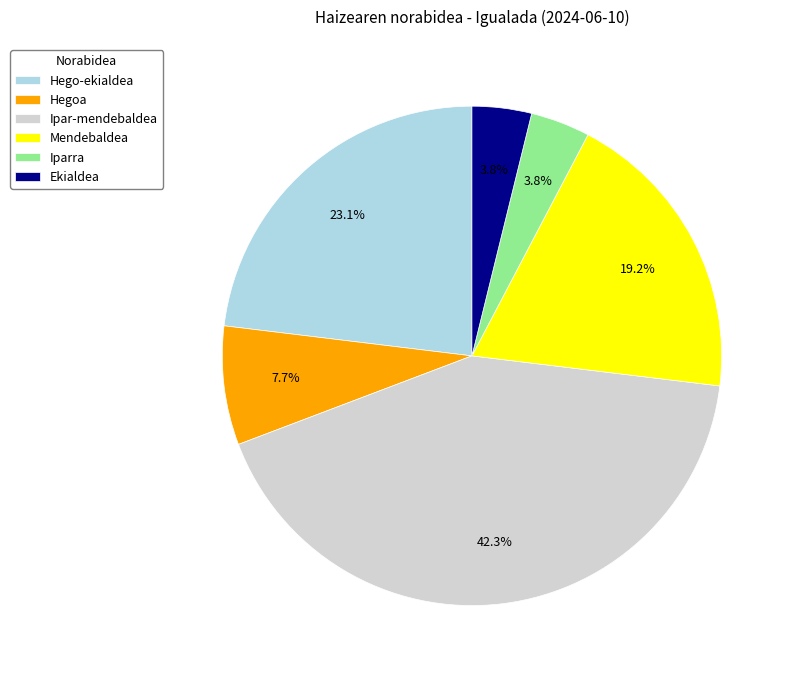

How many slices are in this pie chart?

6